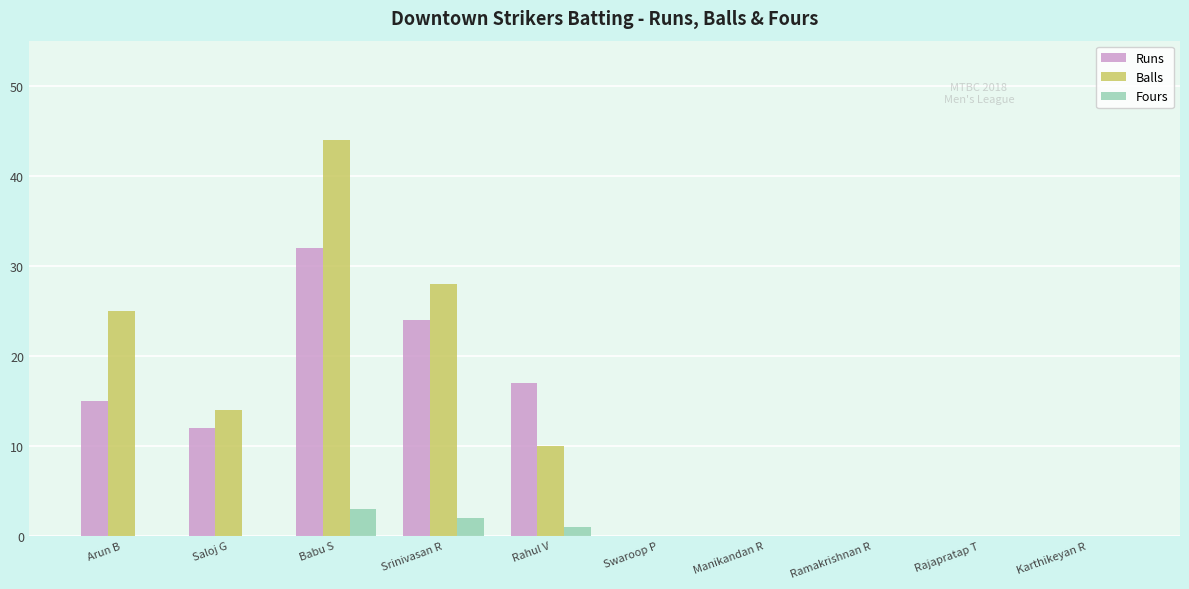

What is the sum of the Balls values at Rahul V and Arun B?

35